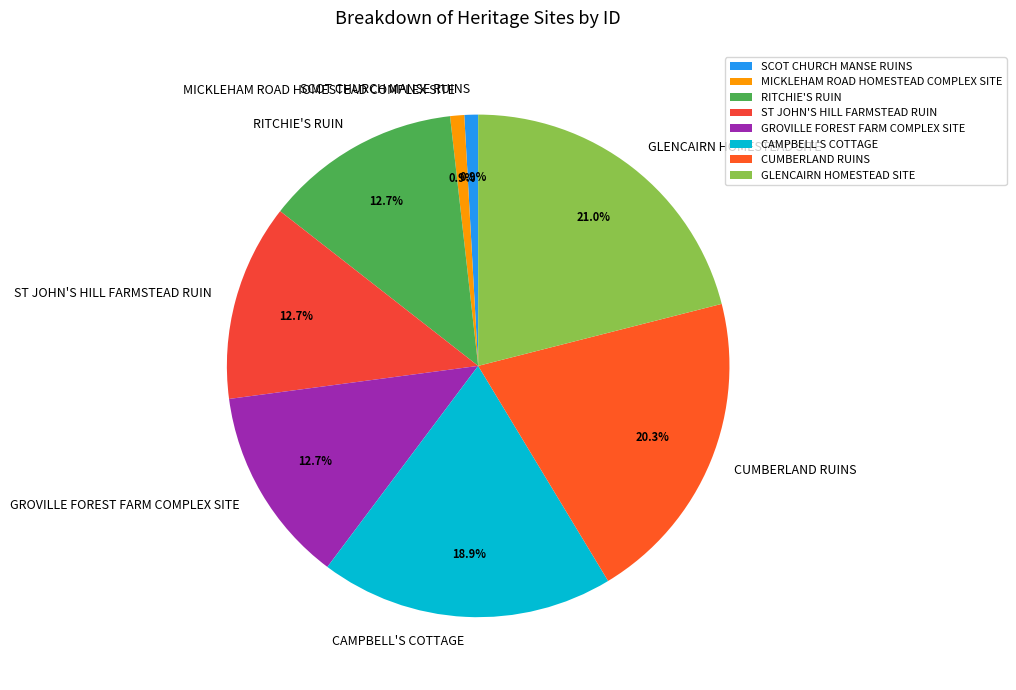

Which category has the biggest portion of the pie?

GLENCAIRN HOMESTEAD SITE